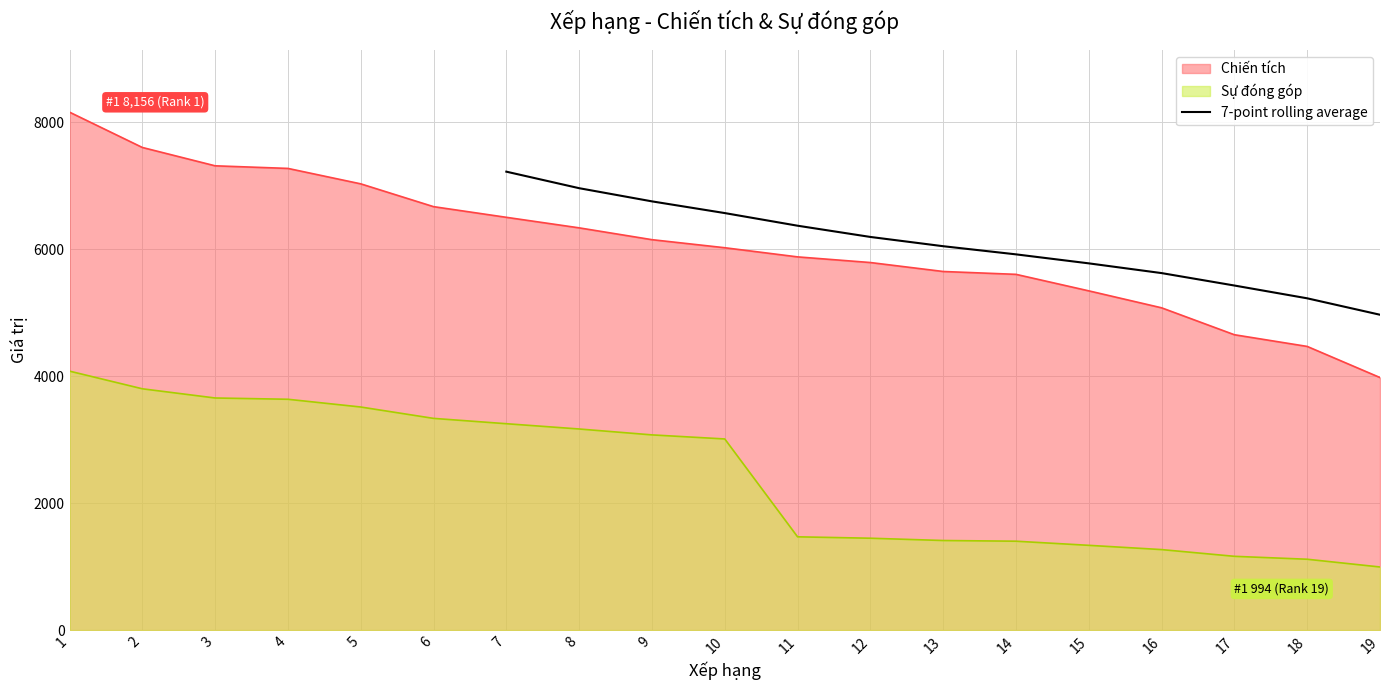

The value of 7-point rolling average at 12 is 3594.3. True or false?

False